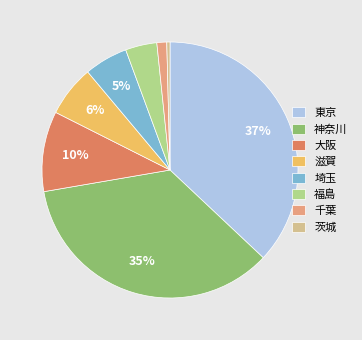

To the nearest percent, what percentage of the pie is 千葉?

1%